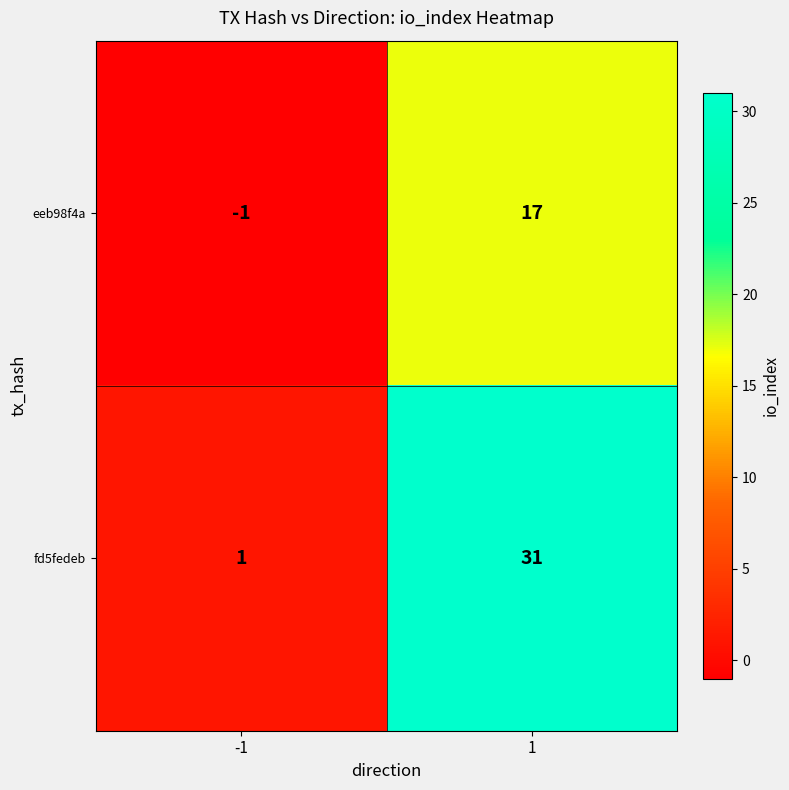

What value does the eeb98f4a series have at 1, to the nearest 5?

15